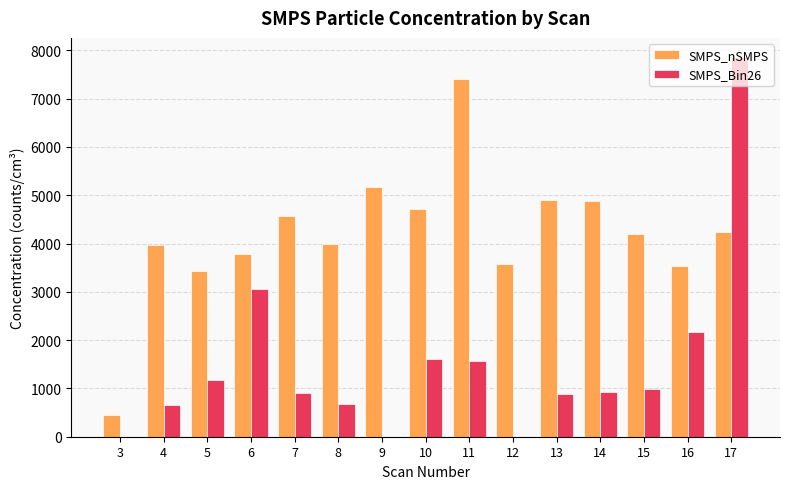

The value of SMPS_nSMPS at 7 is 1194.9. True or false?

False